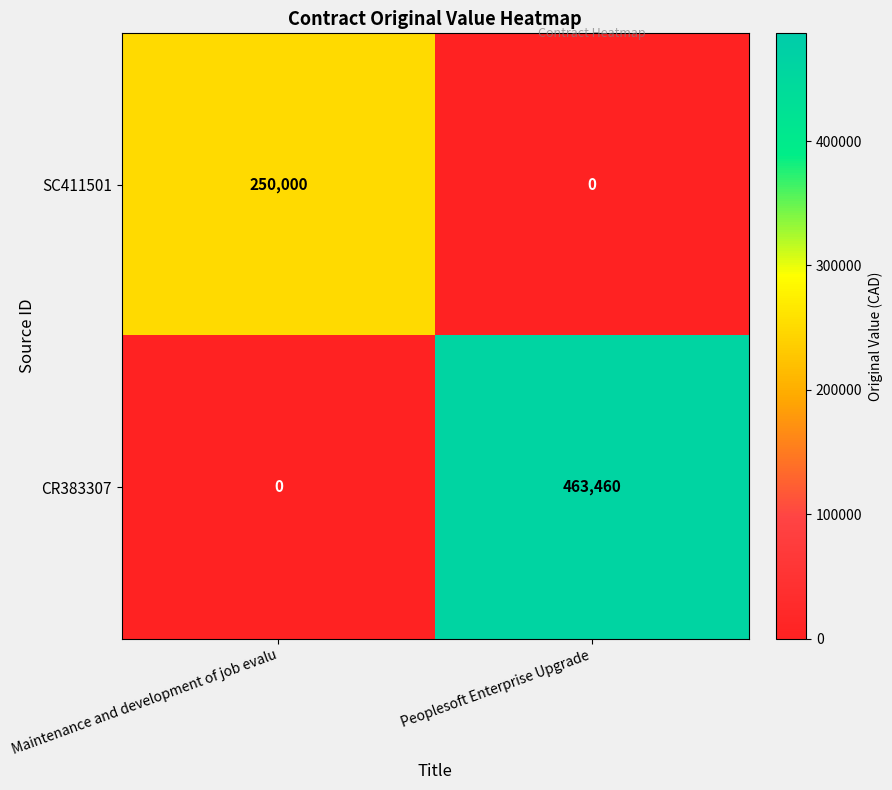

List the labels in order of CR383307 value, largest first.

Peoplesoft Enterprise Upgrade, Maintenance and development of job evalu